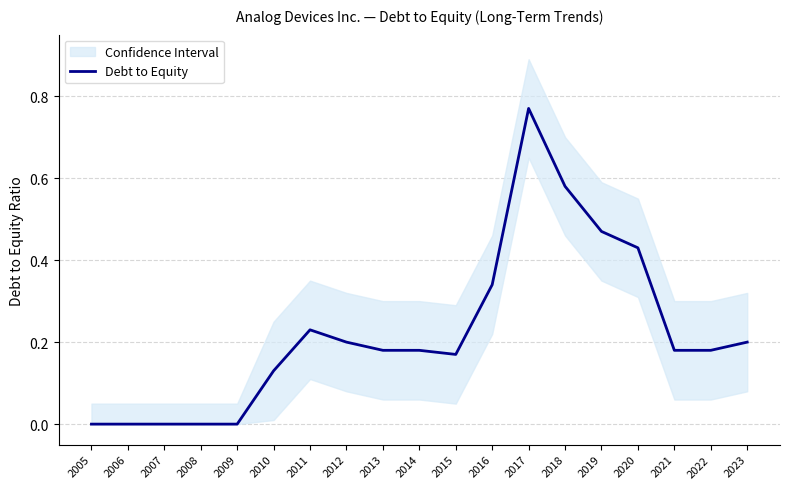

What is the change in value from 2005 to 2012?

+0.2